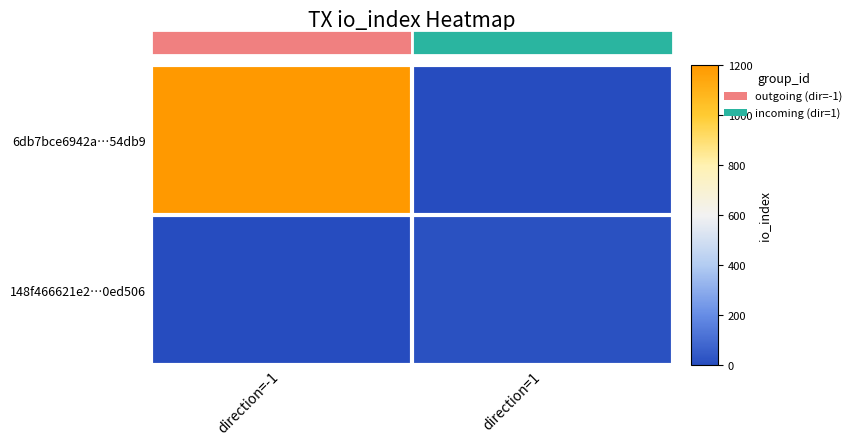

How many series are shown in this chart?

2